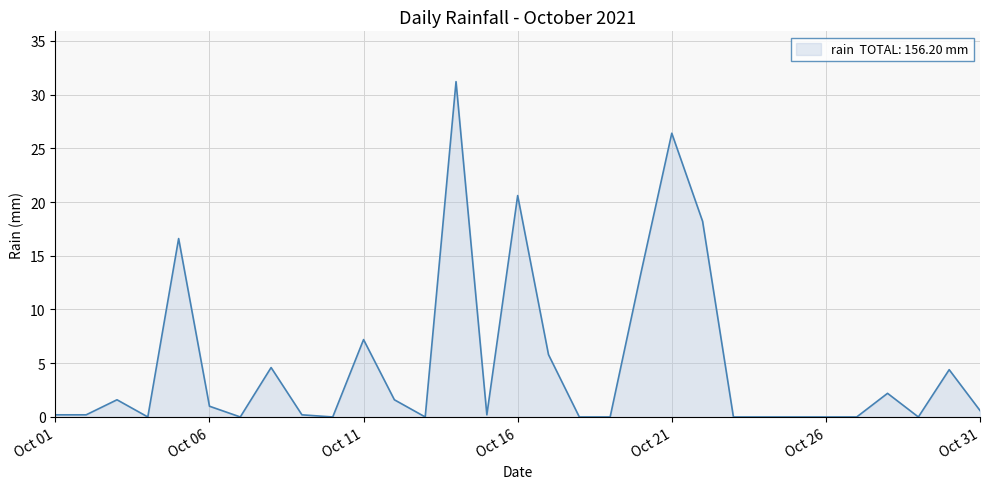

What is the difference between the maximum and minimum values?

31.2